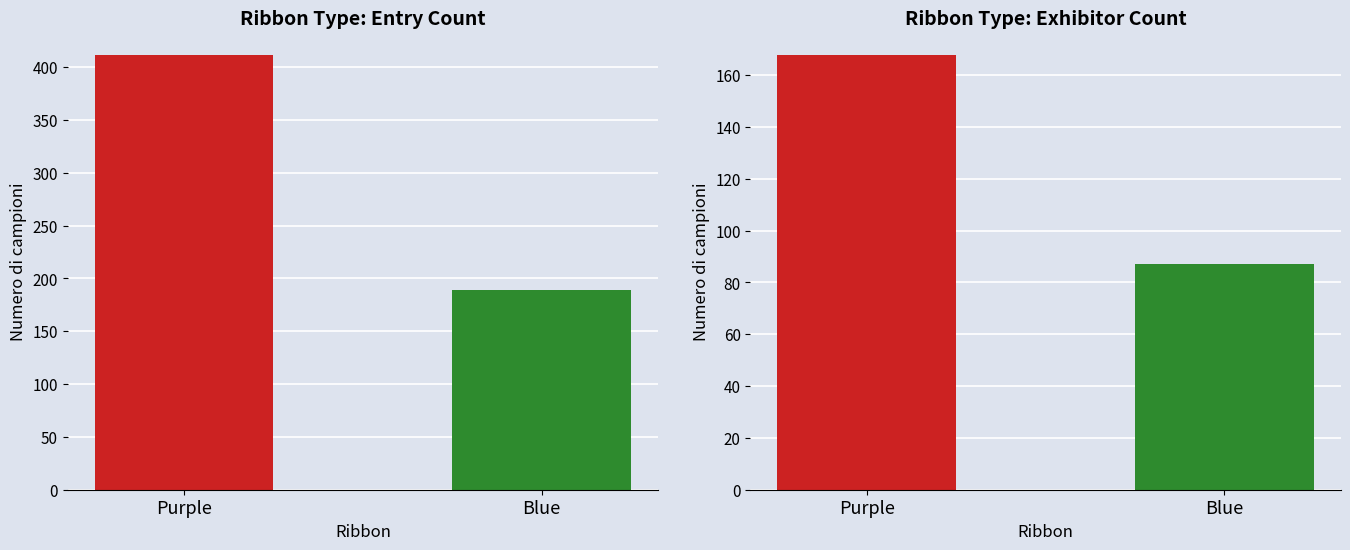

How many values are between 189 and 412?

2